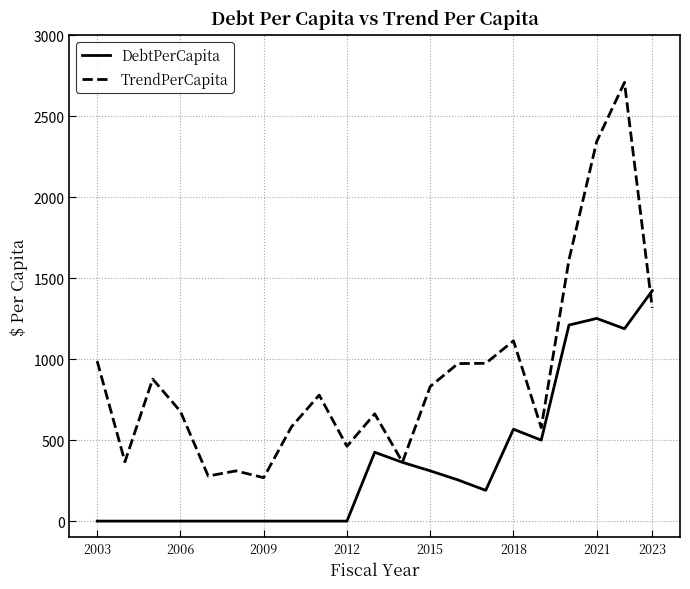

List the series in order of their overall mean, lowest first.

DebtPerCapita, TrendPerCapita